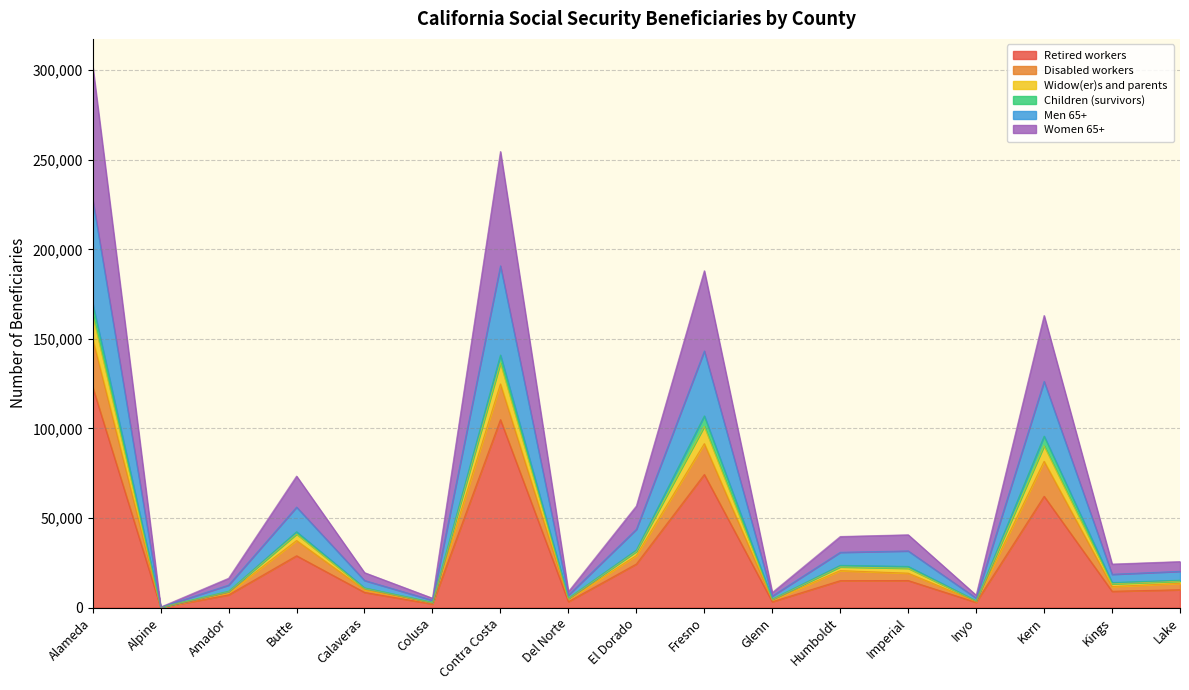

Is it true that Men 65+ equals 218813 at Kern?

False